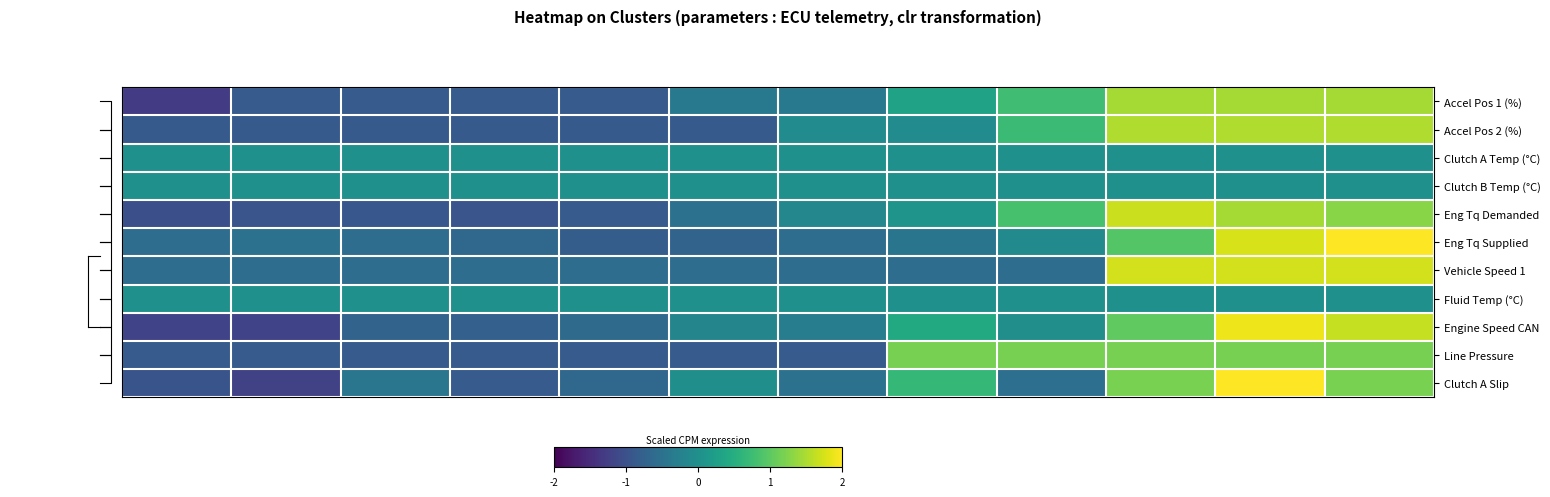

Reading left to right, list all the values displayed in this chart.

Accel Pos 1 (%): -1.3	-0.8	-0.8	-0.8	-0.8	-0.4	-0.4	0.3	0.8	1.5	1.5	1.5
Accel Pos 2 (%): -0.9	-0.9	-0.9	-0.9	-0.9	-0.9	-0.1	-0.1	0.7	1.5	1.5	1.5
Clutch A Temp (°C): 0.0	0.0	0.0	0.0	0.0	0.0	0.0	0.0	0.0	0.0	0.0	0.0
Clutch B Temp (°C): 0.0	0.0	0.0	0.0	0.0	0.0	0.0	0.0	0.0	0.0	0.0	0.0
Eng Tq Demanded: -1.0	-1.0	-0.9	-1.0	-0.8	-0.5	-0.1	0.1	0.8	1.7	1.5	1.3
Eng Tq Supplied: -0.6	-0.5	-0.6	-0.7	-0.8	-0.7	-0.6	-0.4	-0.1	0.9	1.8	2.2
Vehicle Speed 1: -0.6	-0.6	-0.6	-0.6	-0.6	-0.6	-0.6	-0.6	-0.6	1.7	1.7	1.7
Fluid Temp (°C): 0.0	0.0	0.0	0.0	0.0	0.0	0.0	0.0	0.0	0.0	0.0	0.0
Engine Speed CAN: -1.2	-1.2	-0.7	-0.8	-0.6	-0.2	-0.3	0.4	-0.0	1.0	1.9	1.6
Line Pressure: -0.8	-0.8	-0.8	-0.8	-0.8	-0.8	-0.8	1.2	1.2	1.2	1.2	1.2
Clutch A Slip: -1.0	-1.2	-0.4	-0.8	-0.7	-0.0	-0.5	0.7	-0.5	1.2	2.1	1.2